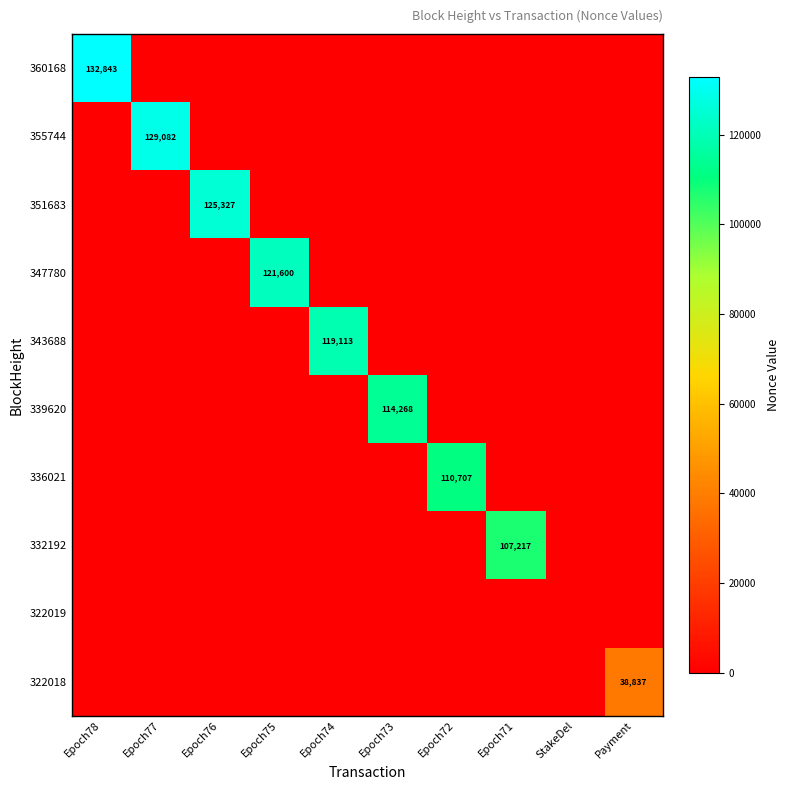

What is the difference between the highest and lowest values at Epoch77?

129082